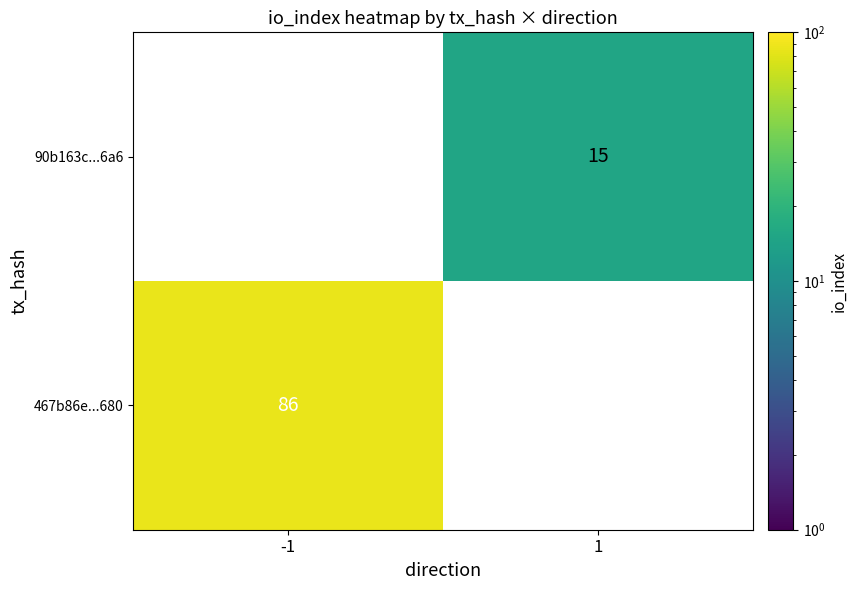

The 467b86e...680 series shows 57 at -1. True or false?

False